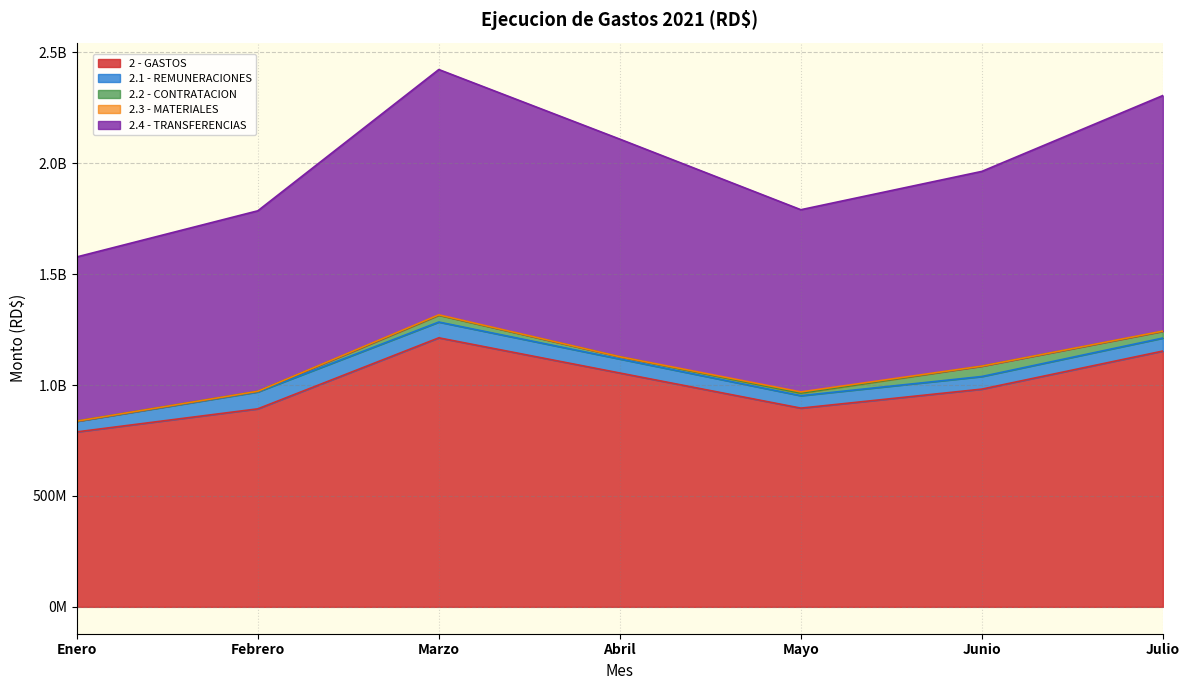

True or false: 2.1 - REMUNERACIONES and 2.4 - TRANSFERENCIAS intersect in this chart.

False